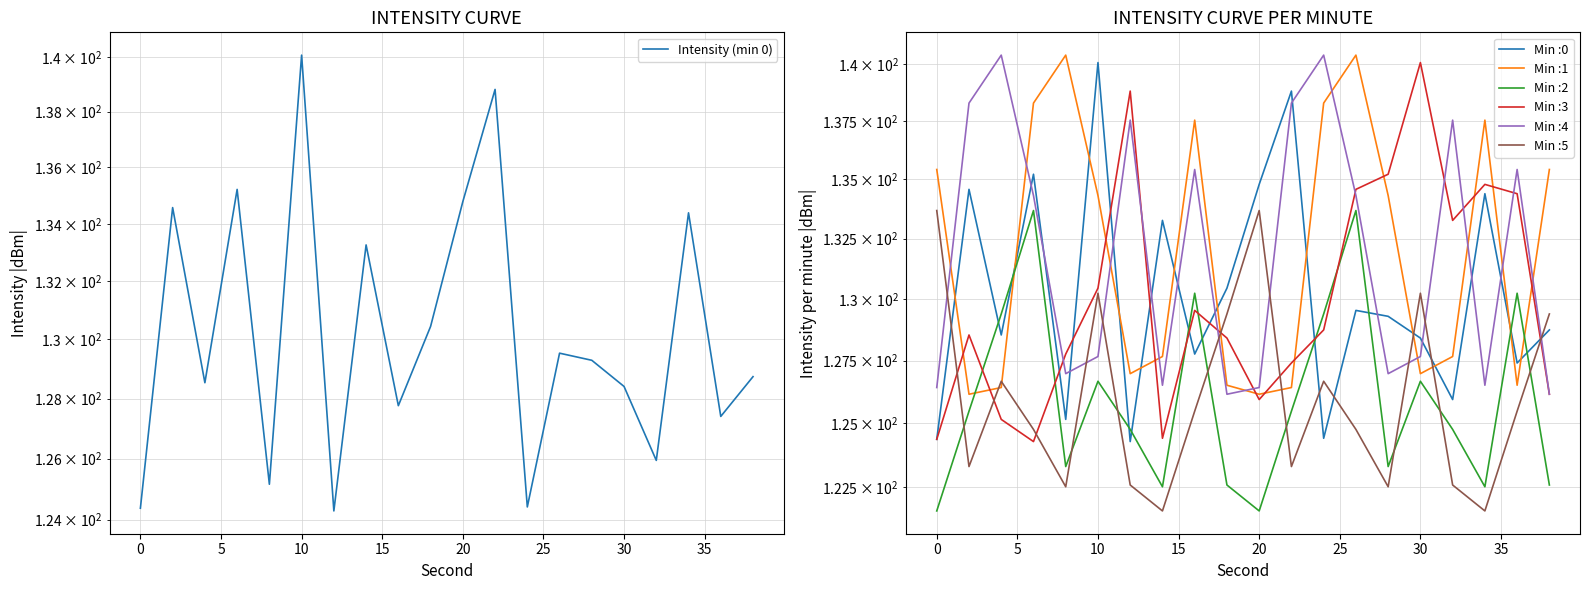

What is the value of the 9th point from the left?

127.8